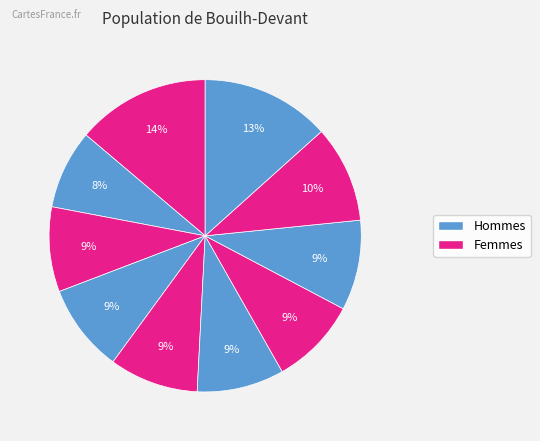

How many slices are in this pie chart?

10